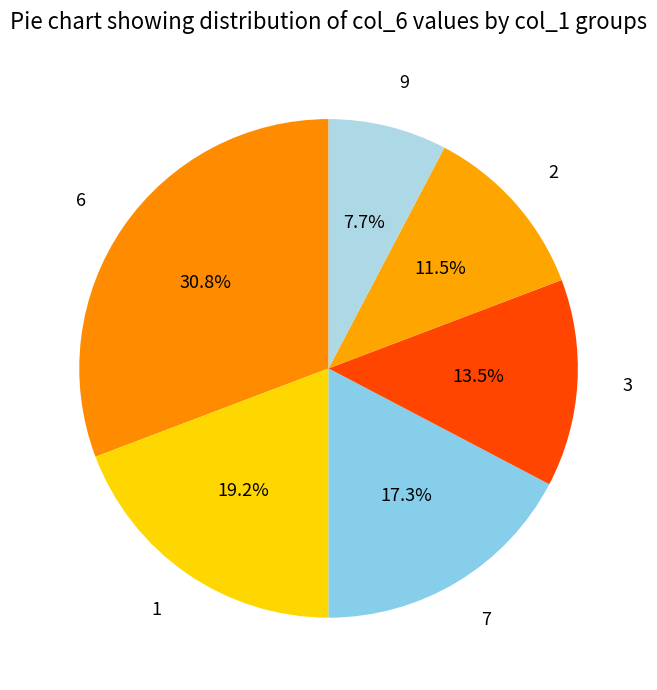

How many segments does this pie chart have?

6